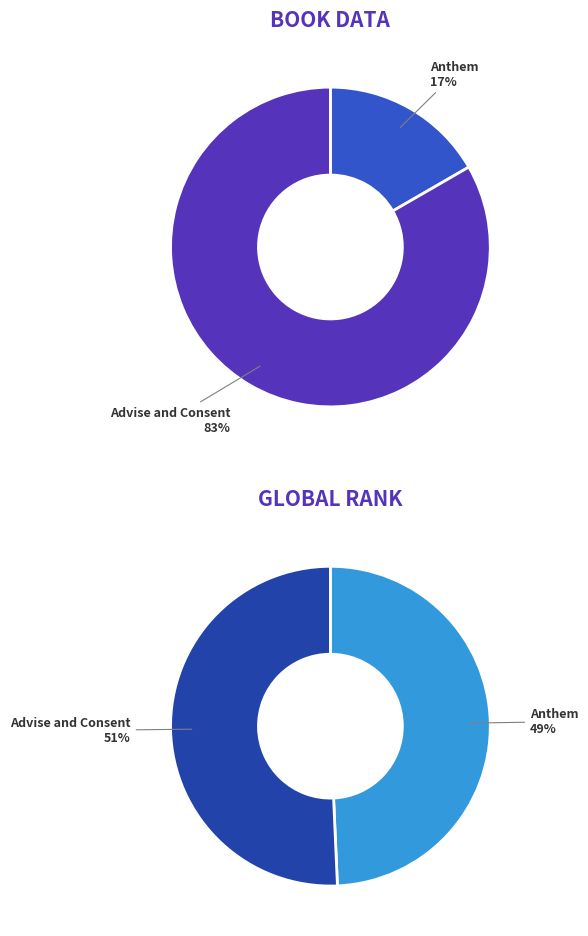

True or false: Anthem accounts for 17% of the total.

True